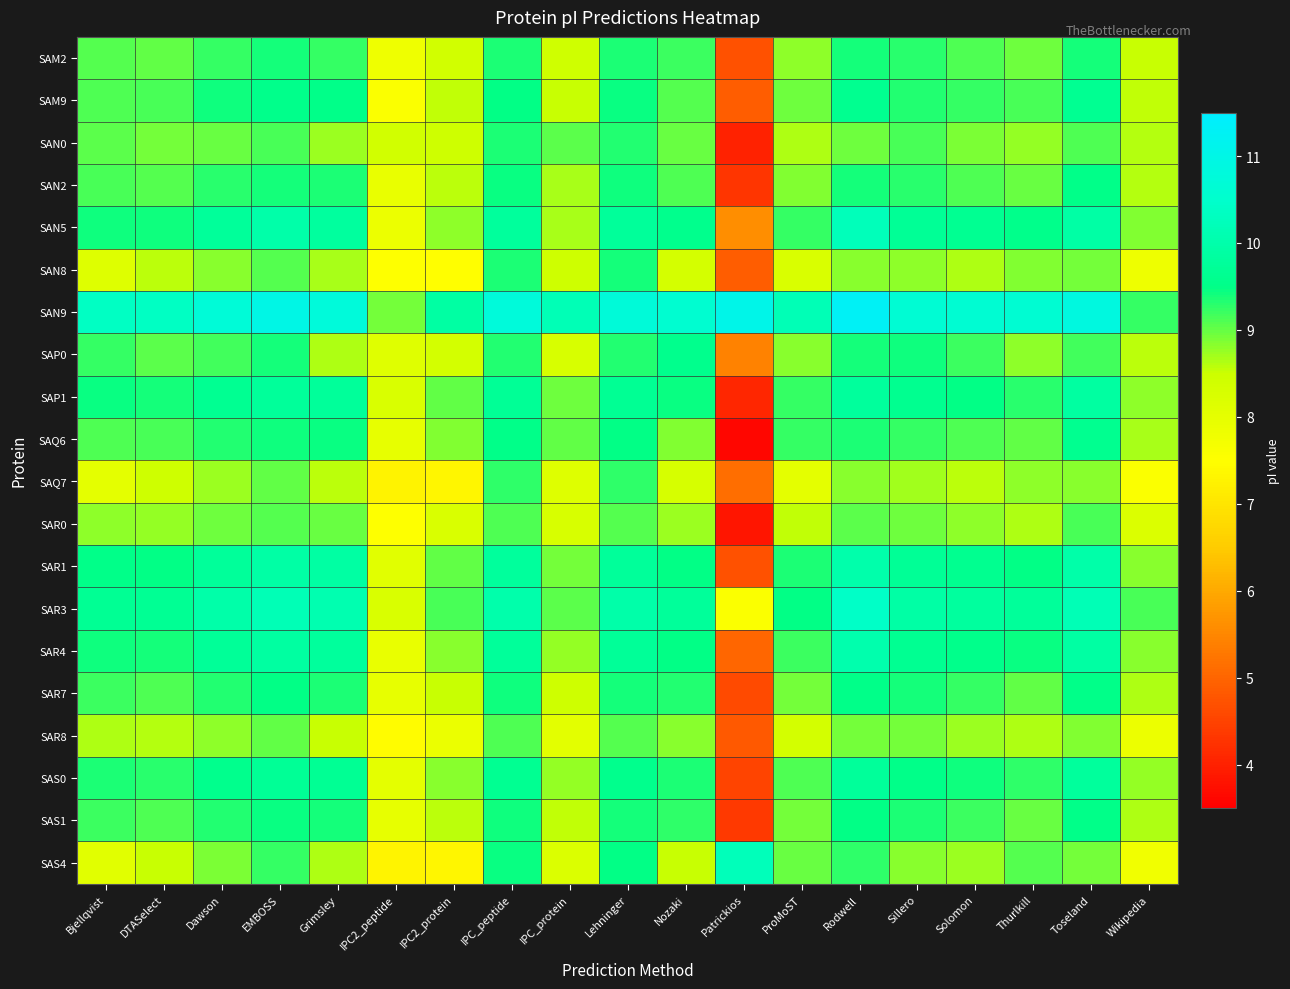

Which label corresponds to the largest value in the chart?

Rodwell